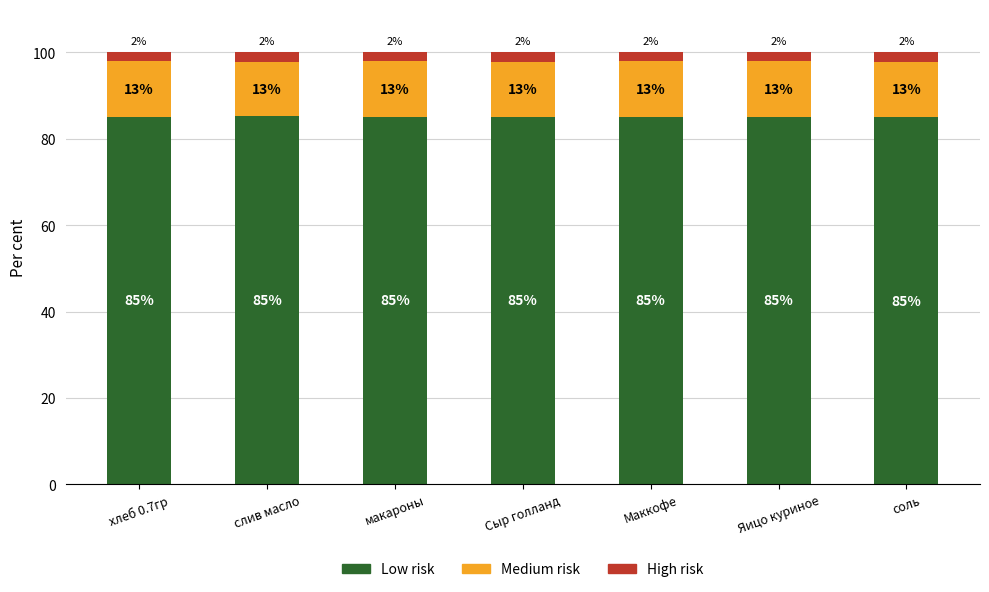

Does the chart contain any negative values?

No